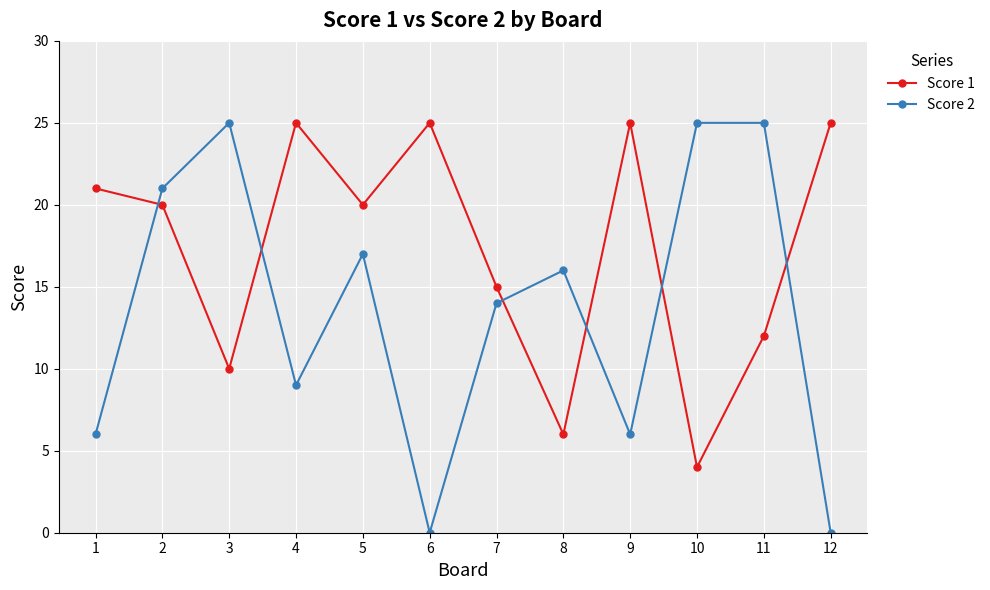

Which series changed the most between 3 and 4?

Score 2